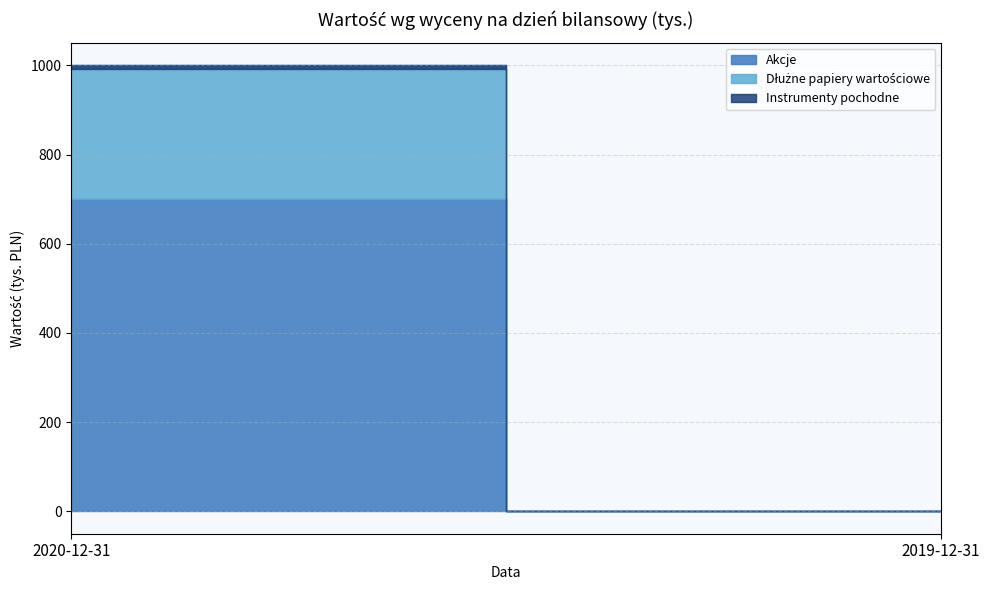

At how many categories does at least one series exceed 423?

1